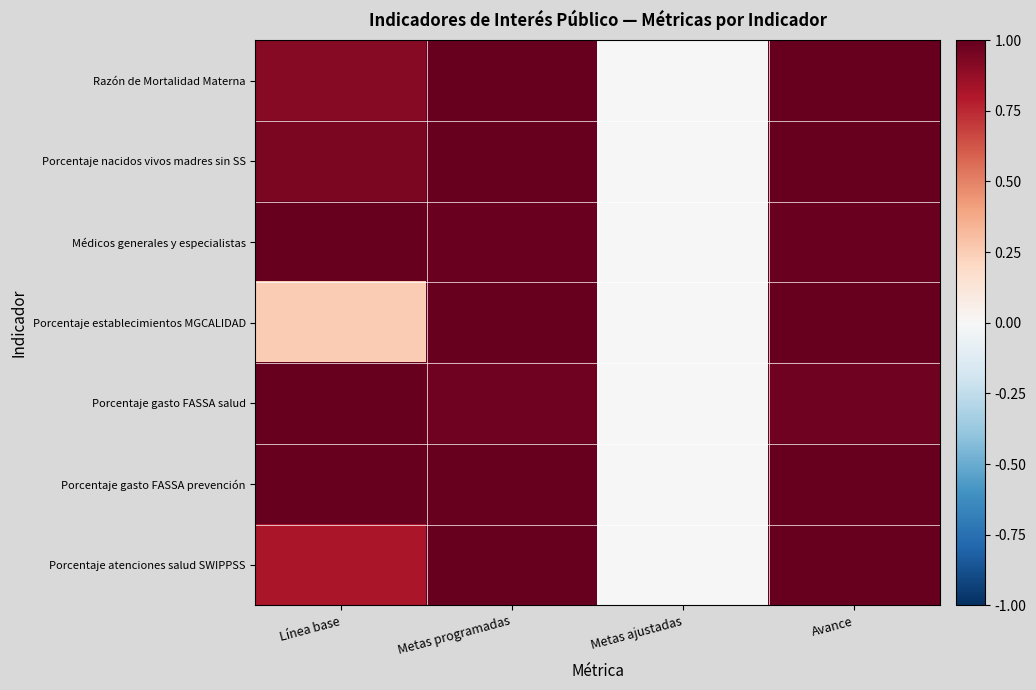

Reading right to left, what are all the values shown in this chart?

Razón de Mortalidad Materna: Avance=1.0	Metas ajustadas=0.0	Metas programadas=1.0	Línea base=0.9
Porcentaje nacidos vivos madres sin SS: Avance=1.0	Metas ajustadas=0.0	Metas programadas=1.0	Línea base=0.9
Médicos generales y especialistas: Avance=1.0	Metas ajustadas=0.0	Metas programadas=1.0	Línea base=1.0
Porcentaje establecimientos MGCALIDAD: Avance=1.0	Metas ajustadas=0.0	Metas programadas=1.0	Línea base=0.3
Porcentaje gasto FASSA salud: Avance=1.0	Metas ajustadas=0.0	Metas programadas=1.0	Línea base=1.0
Porcentaje gasto FASSA prevención: Avance=1.0	Metas ajustadas=0.0	Metas programadas=1.0	Línea base=1.0
Porcentaje atenciones salud SWIPPSS: Avance=1.0	Metas ajustadas=0.0	Metas programadas=1.0	Línea base=0.8